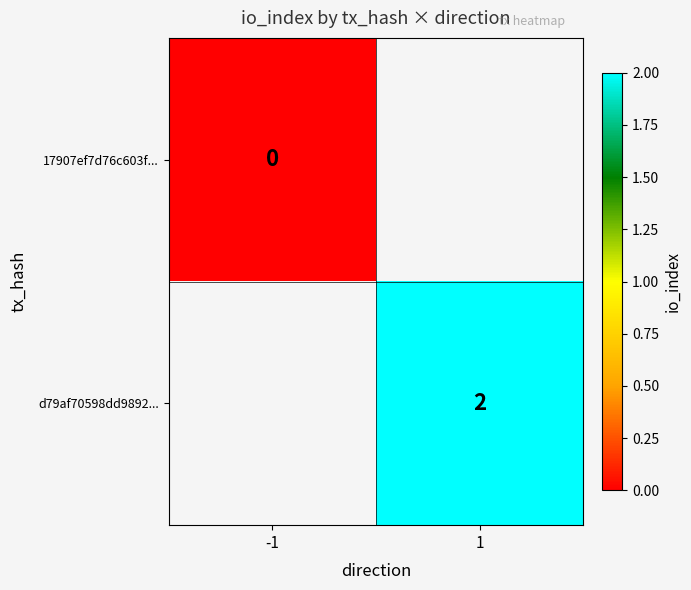

Is it true that d79af70598dd9892... equals 2 at 1?

True